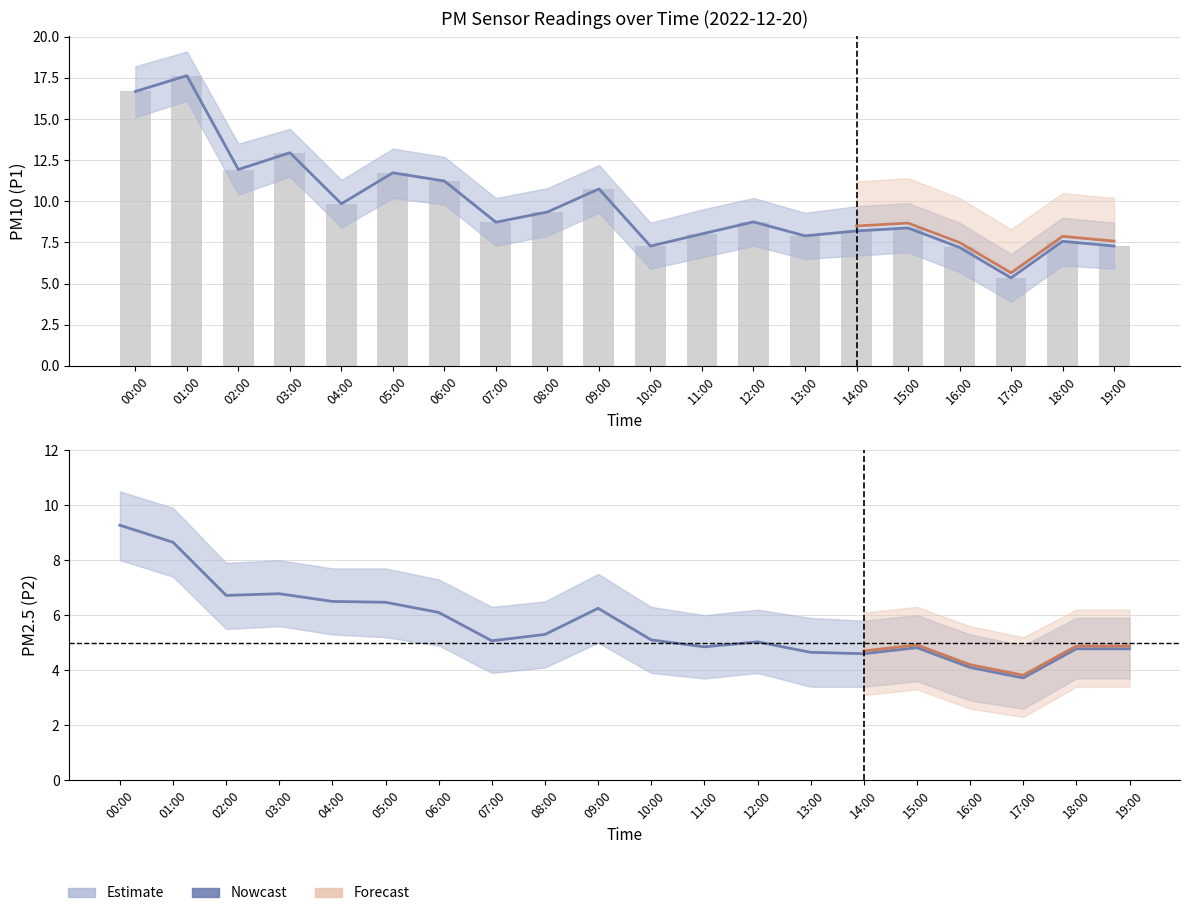

At how many categories does at least one series exceed 7?

19